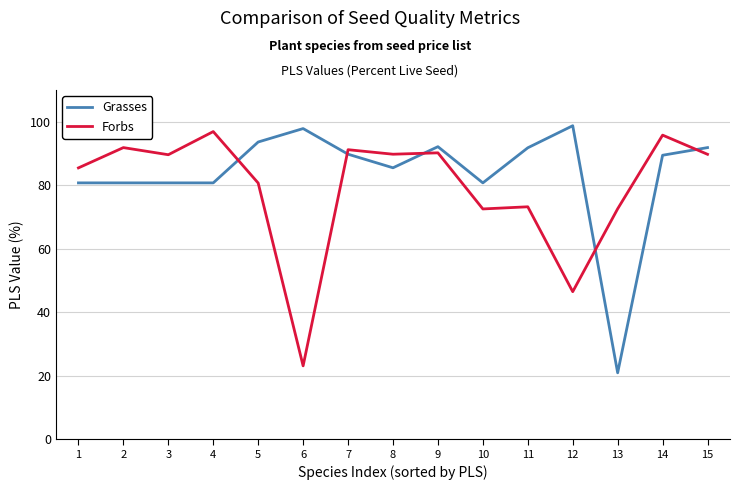

What is the spread (max minus min) of values at 14?

6.3